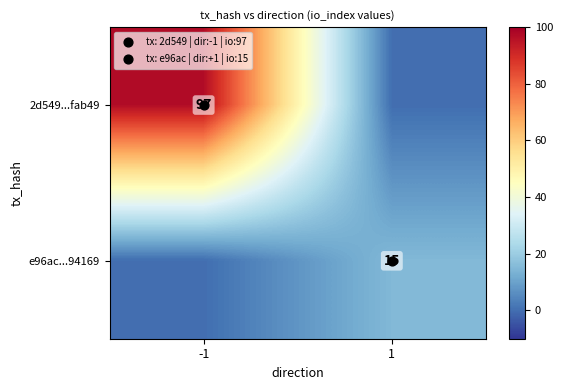

At which category is the sum across all series the highest?

-1